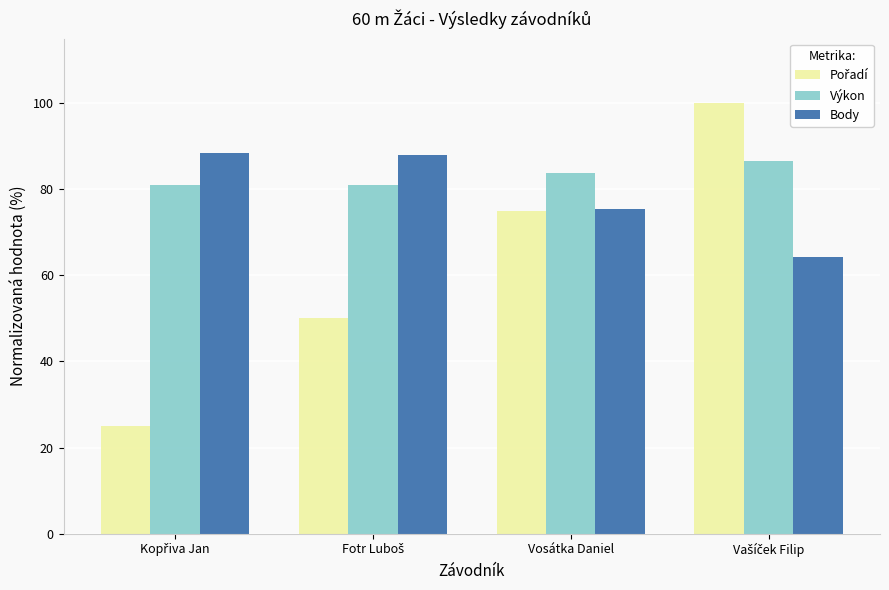

What is the value of the Body bar at the 2nd from the left?

88.0